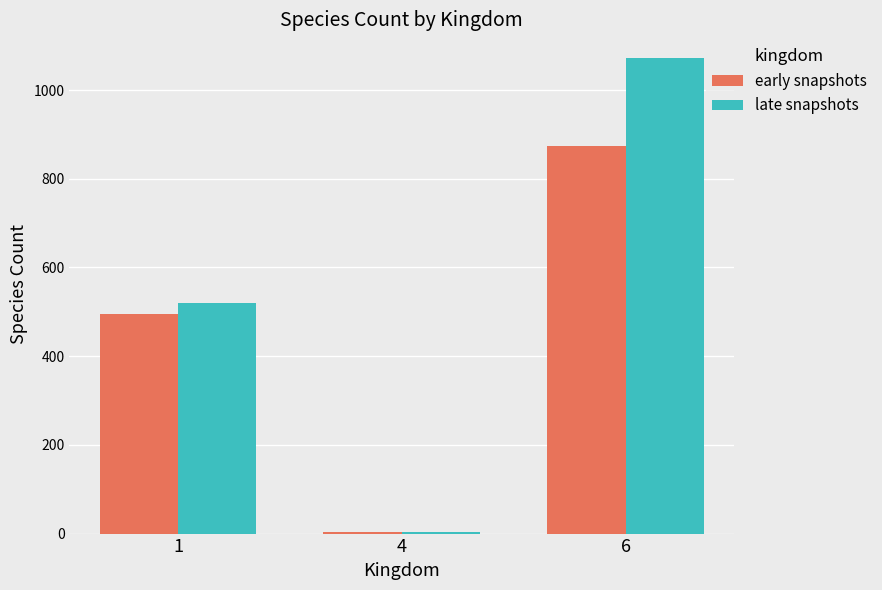

What is the maximum value shown in the chart?

1072